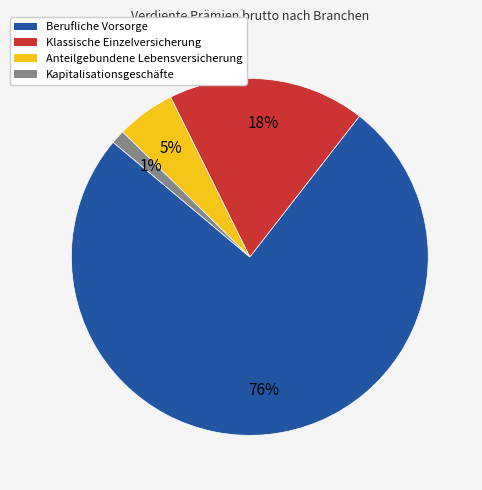

Which category has the biggest portion of the pie?

Berufliche Vorsorge